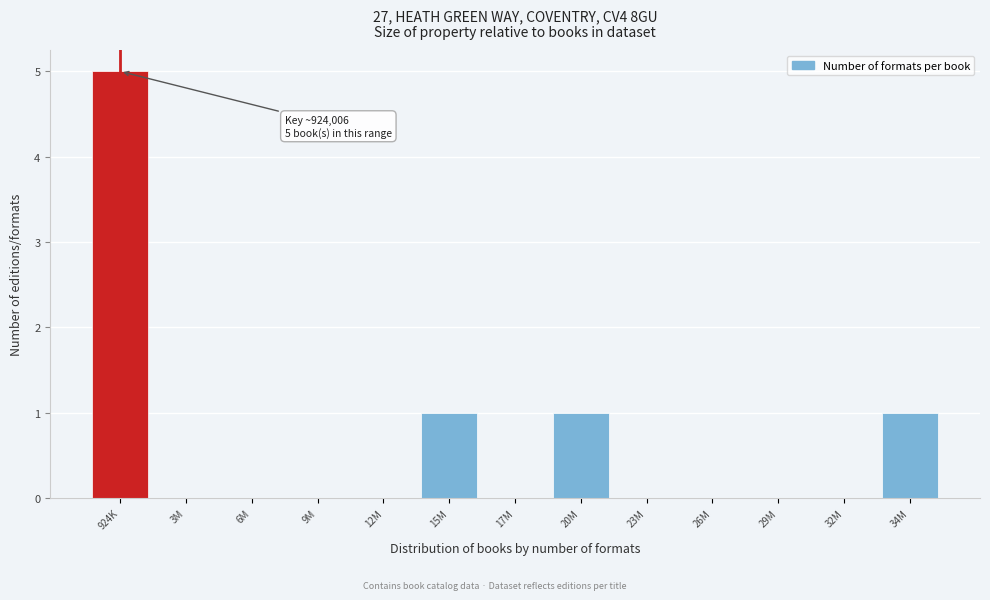

Reading right to left, what are all the values shown in this chart?

34M=1	32M=0	29M=0	26M=0	23M=0	20M=1	17M=0	15M=1	12M=0	9M=0	6M=0	3M=0	924K=5